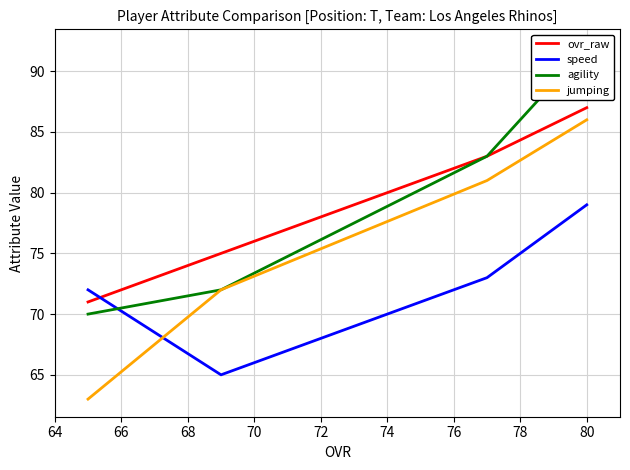

What is the difference between the maximum and minimum values in the agility series?

22